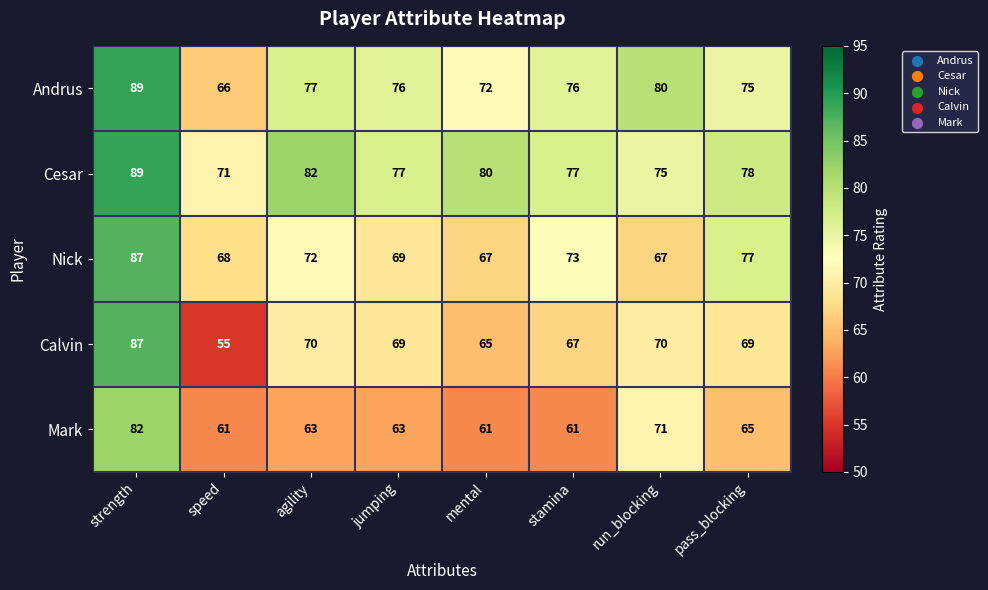

What is the maximum value shown in the chart?

89